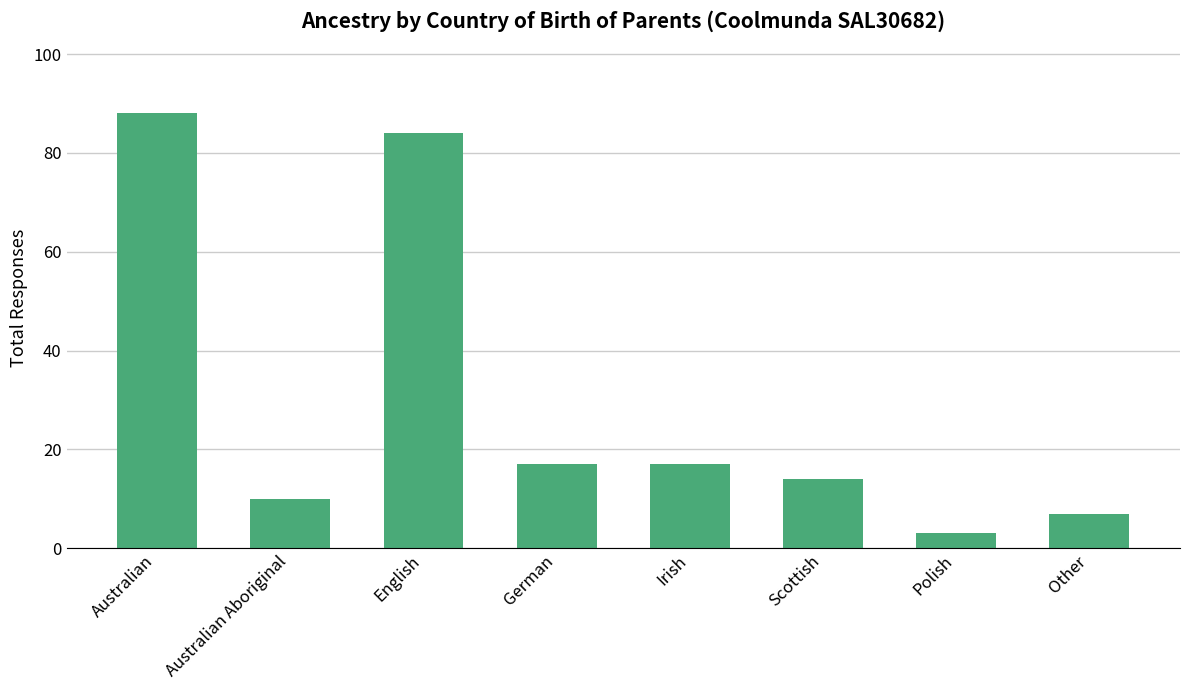

Are the bars grouped side by side (vs. stacked)?

No